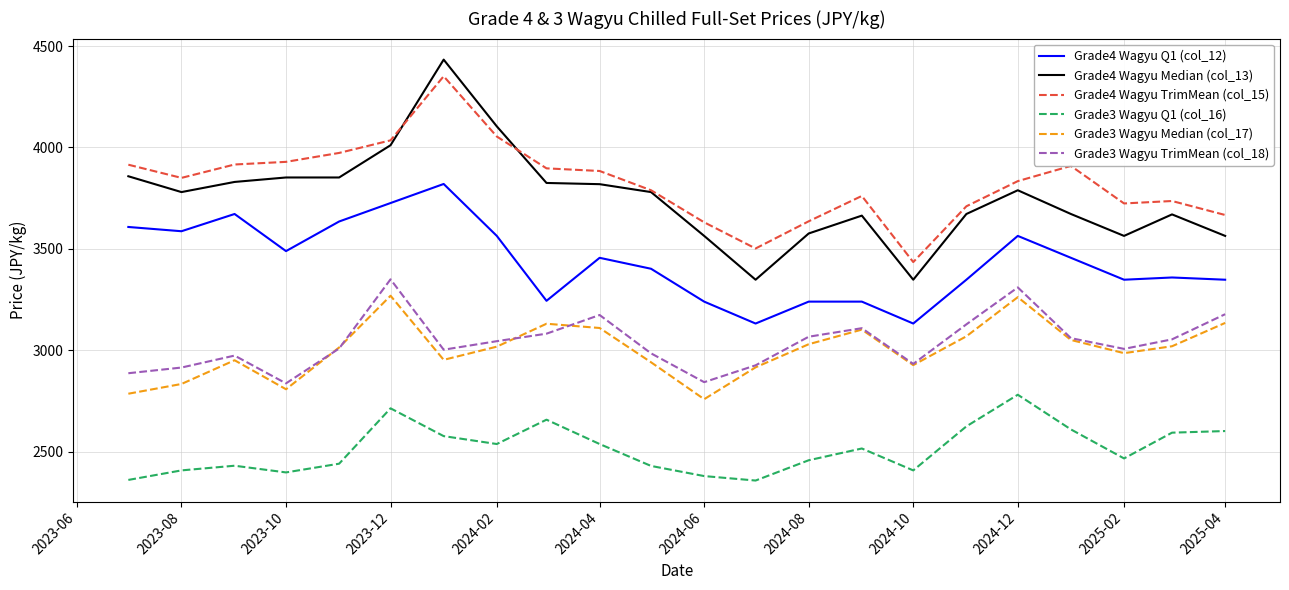

Which series has the largest range (max minus min)?

Grade4 Wagyu Median (col_13)